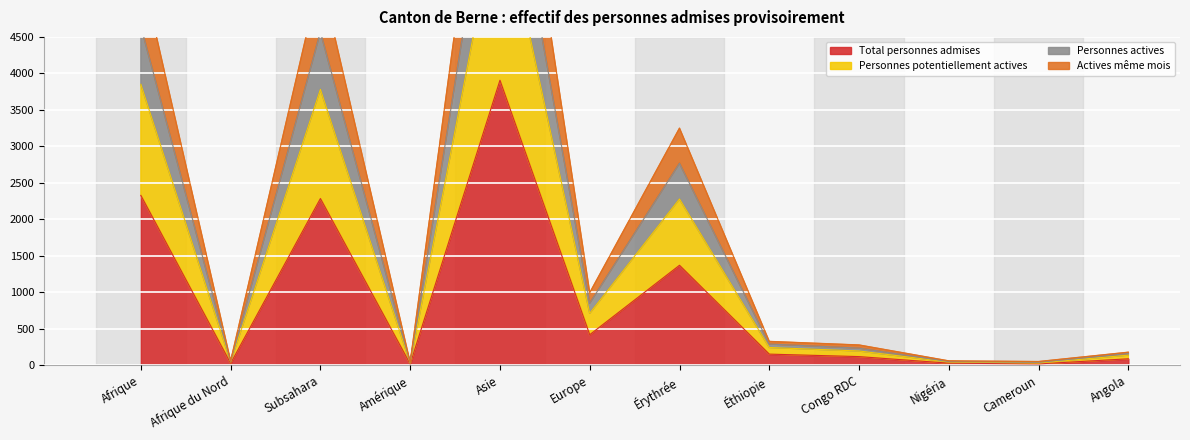

The value of Personnes potentiellement actives at Cameroun is 70. True or false?

False